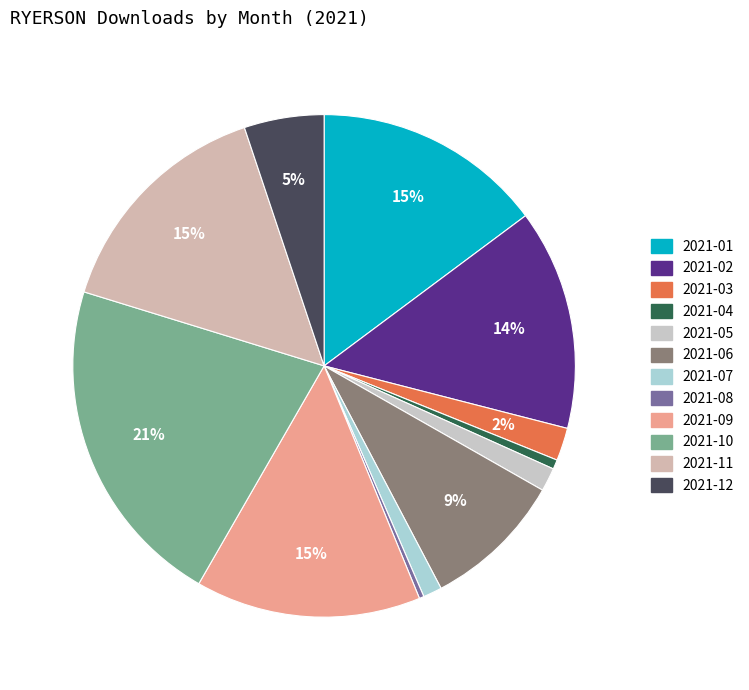

Rank the categories by value from lowest to highest.

2021-08, 2021-04, 2021-07, 2021-05, 2021-03, 2021-12, 2021-06, 2021-02, 2021-09, 2021-01, 2021-11, 2021-10